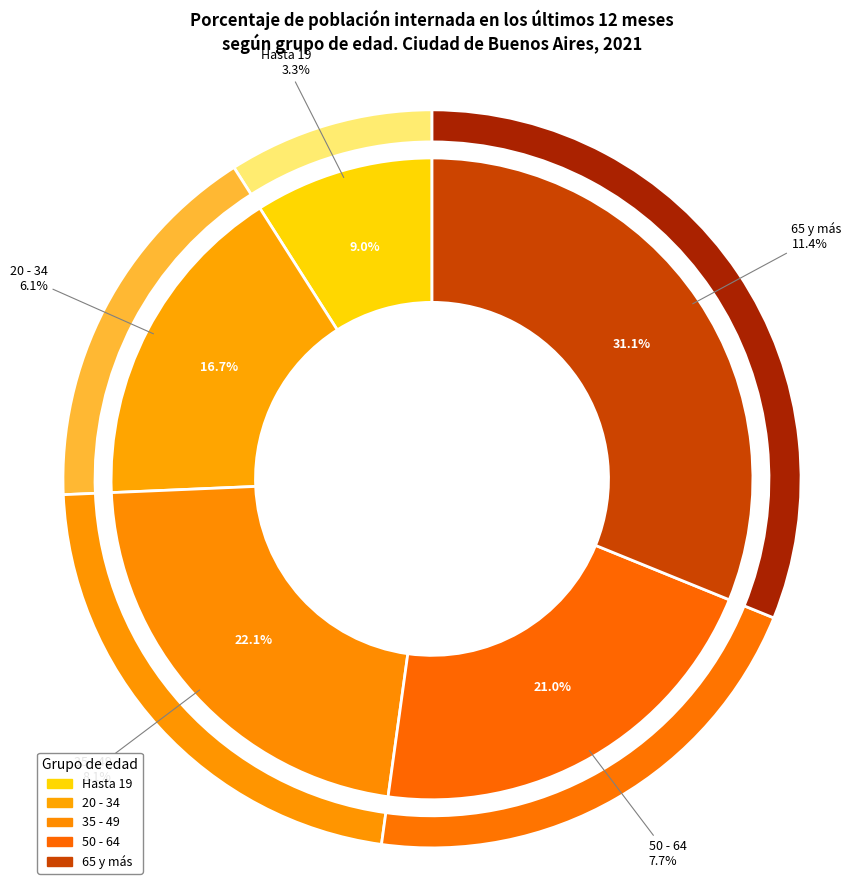

What is the change in value from 20 - 34 to 35 - 49?

+2.0